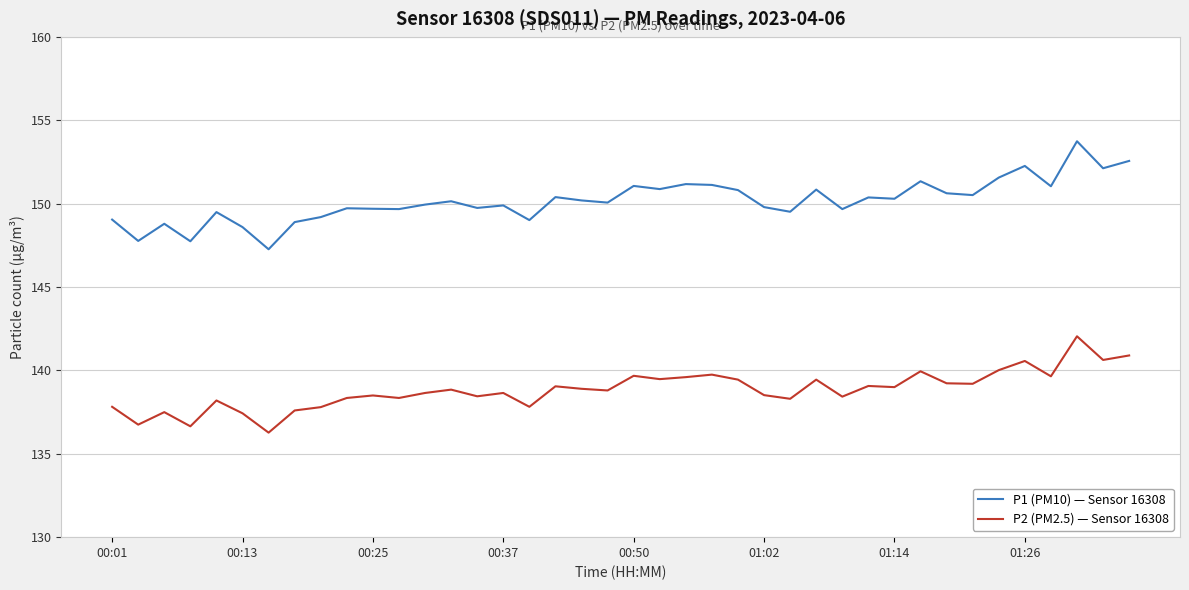

What is the minimum value for P1 (PM10) — Sensor 16308?

147.3